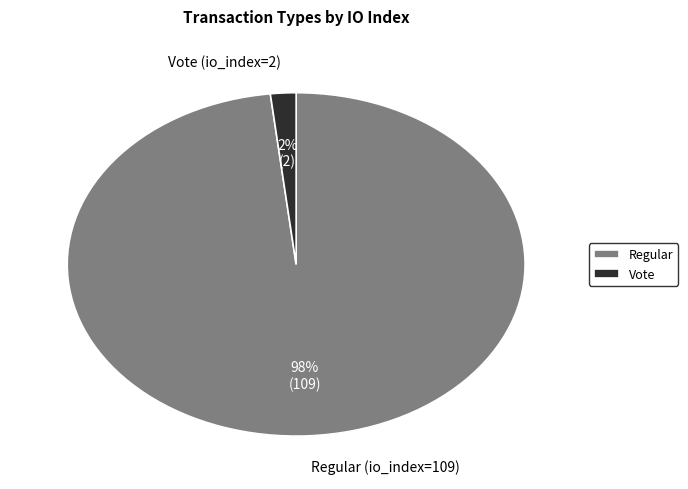

To the nearest percent, what portion does Vote (io_index=2) represent?

2%